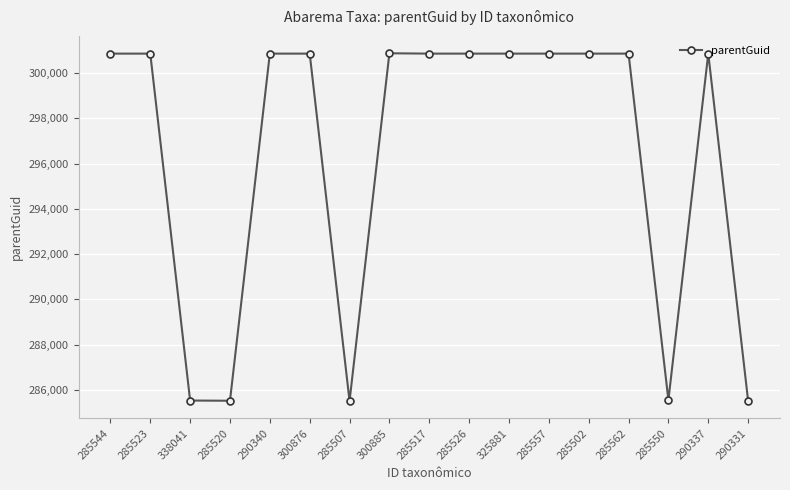

True or false: the data has more than 0 interior local peaks.

True